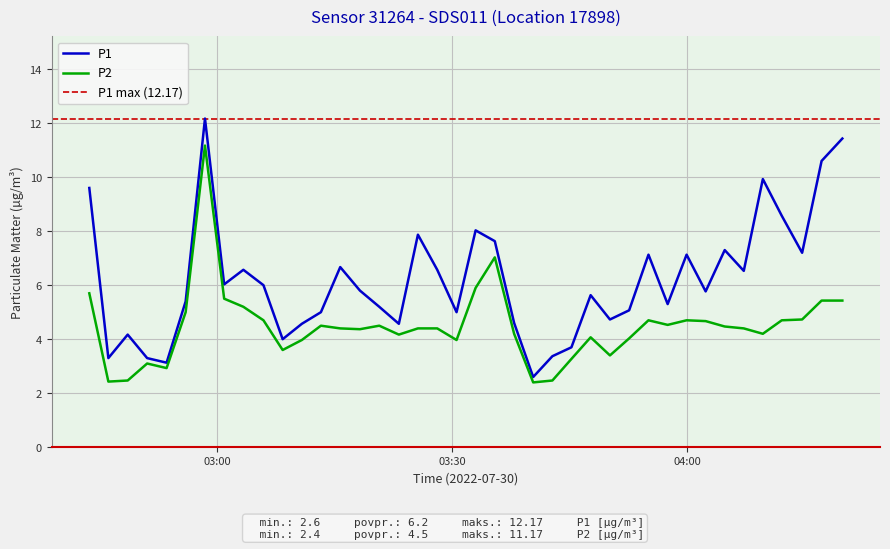

What is the minimum value for P2?

2.4